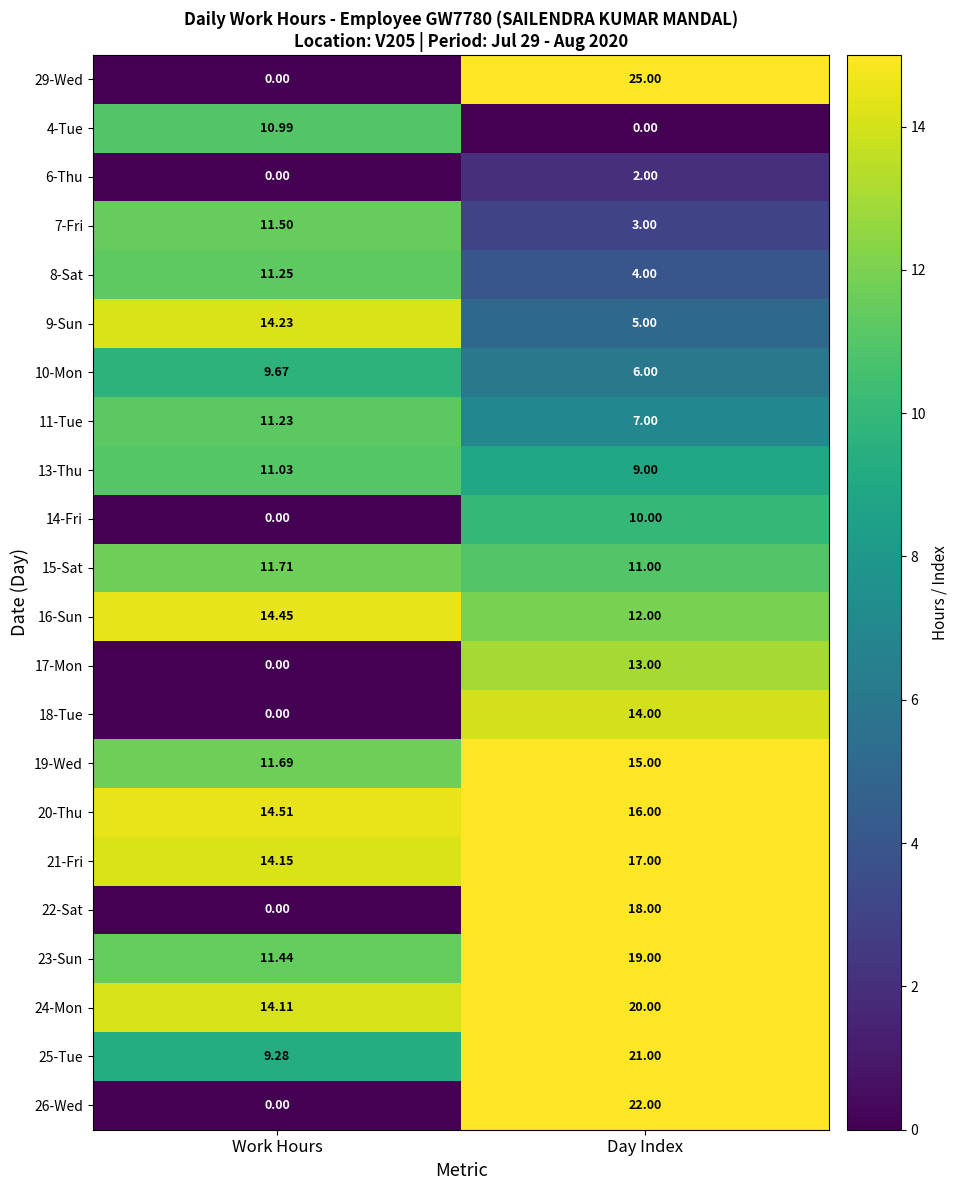

What is the total value across all series at Day Index?

269.0